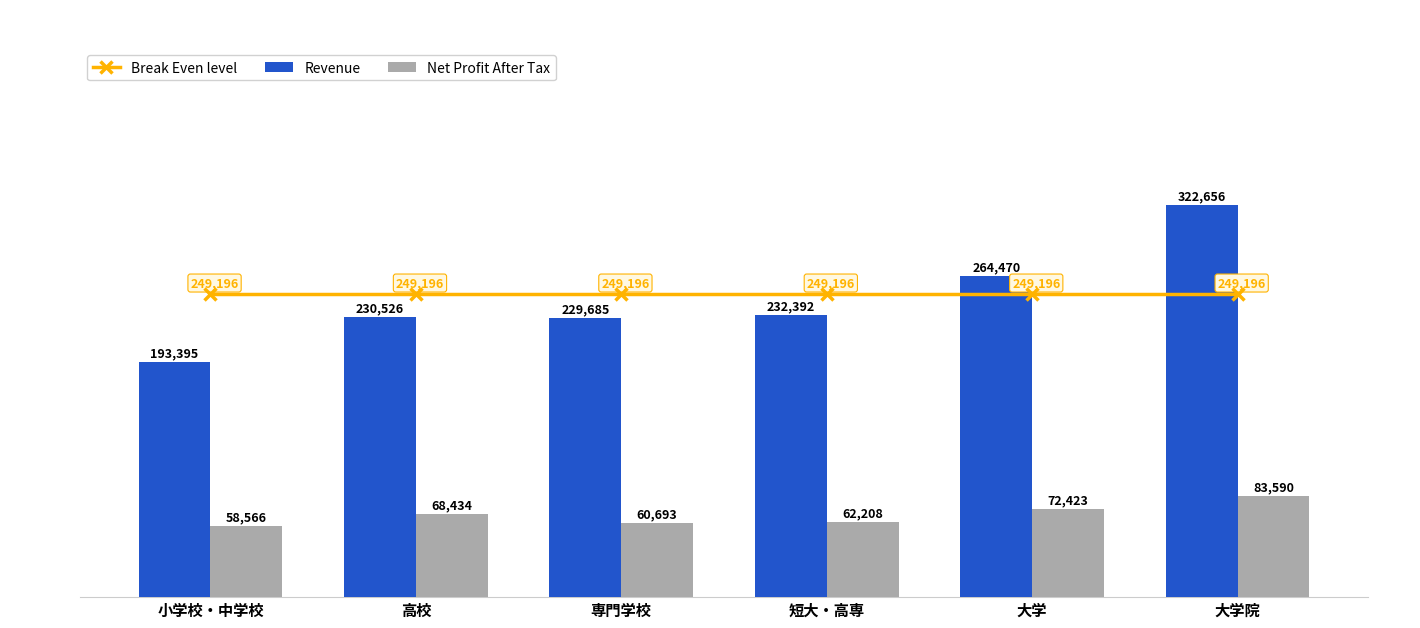

At how many categories does at least one series exceed 123545?

6